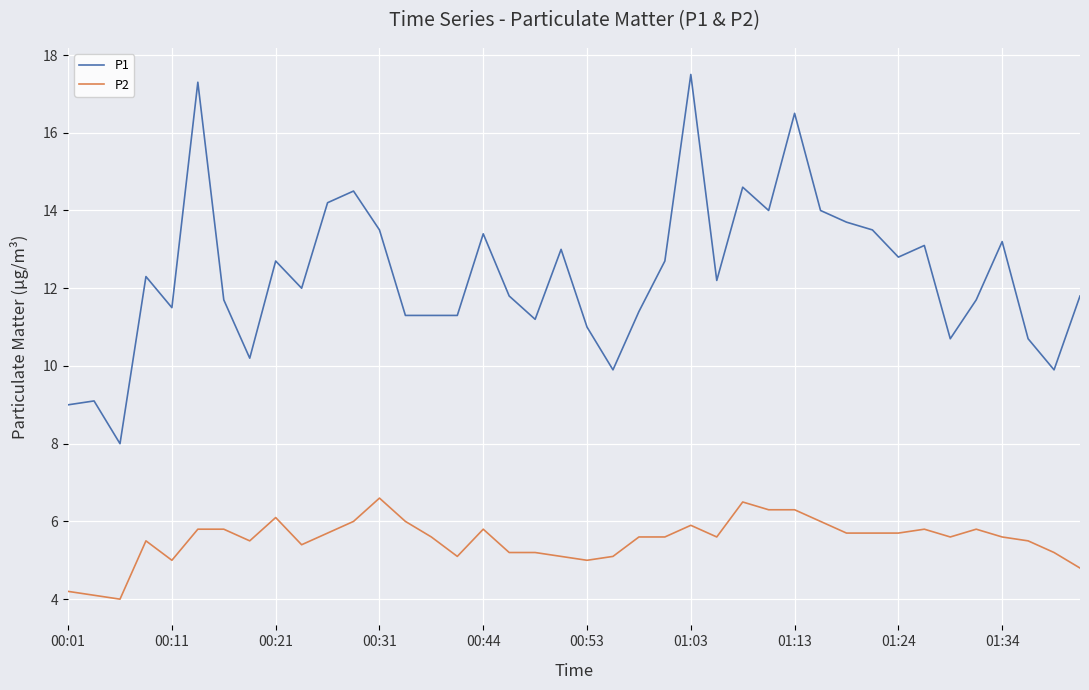

Which series has the largest total across all categories?

P1